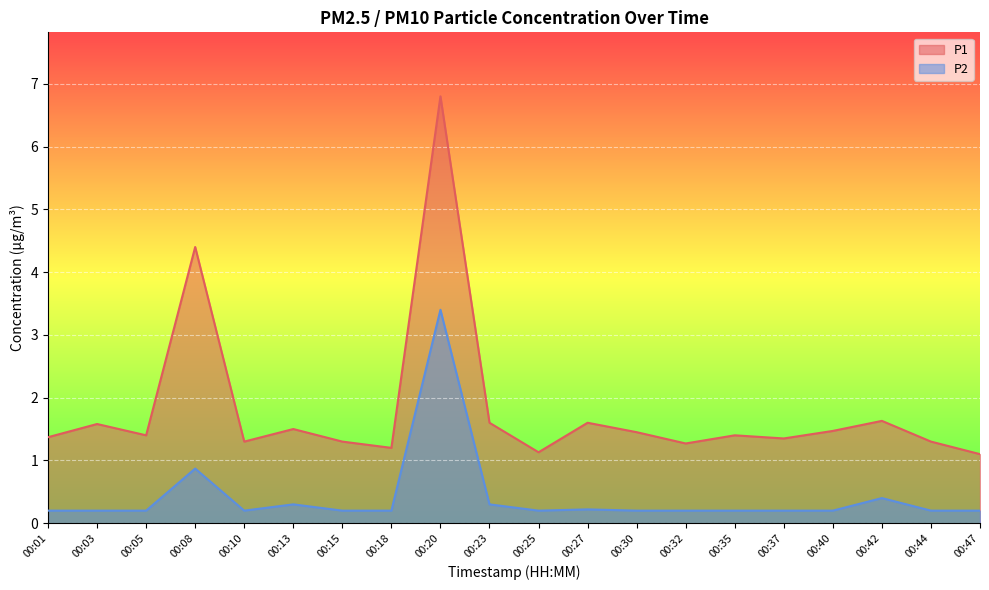

At which category is the sum across all series the highest?

00:20